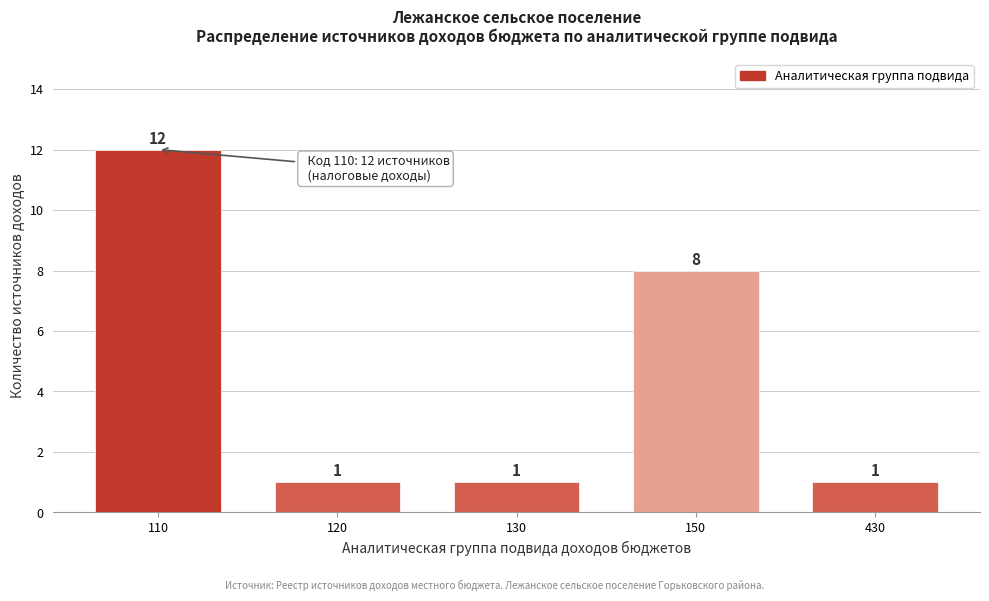

Reading left to right, list all the values displayed in this chart.

110=12	120=1	130=1	150=8	430=1